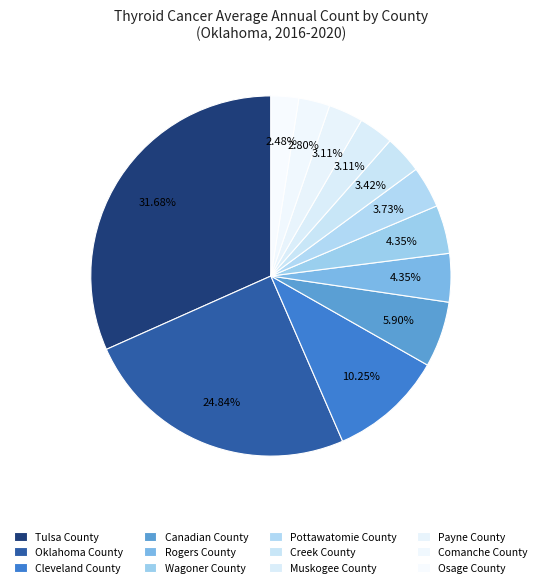

Is there a majority slice in this chart?

No